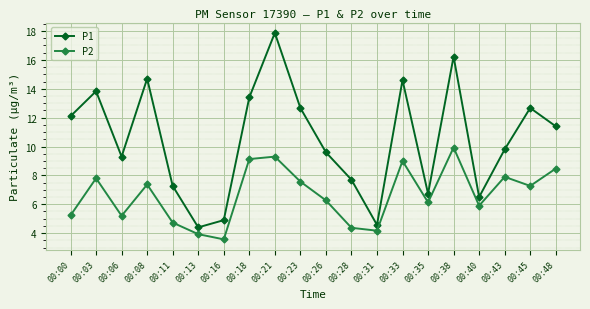

The P1 series shows 14.6 at 00:33. True or false?

True